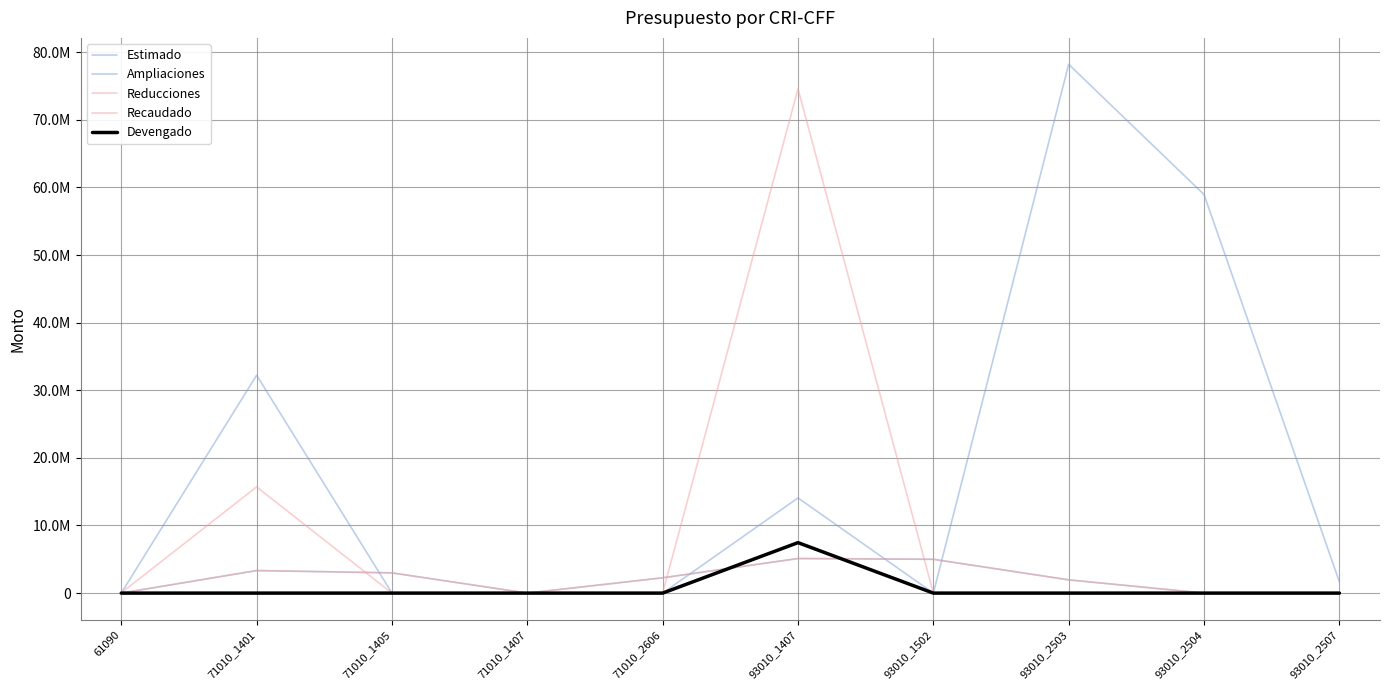

At which label is Devengado closest to 3732953?

61090